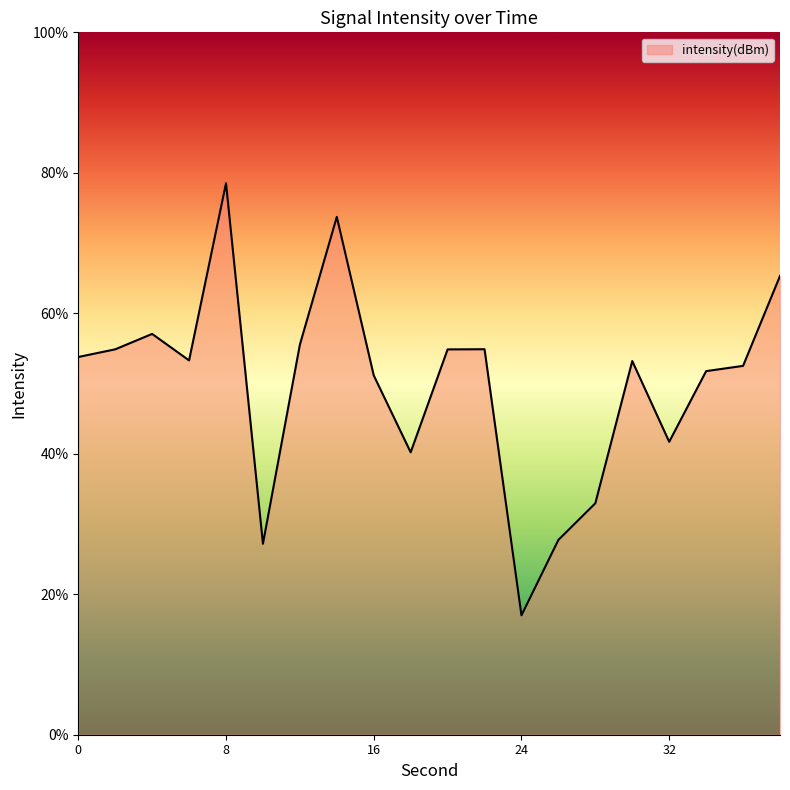

What is the smallest value displayed?

17.0